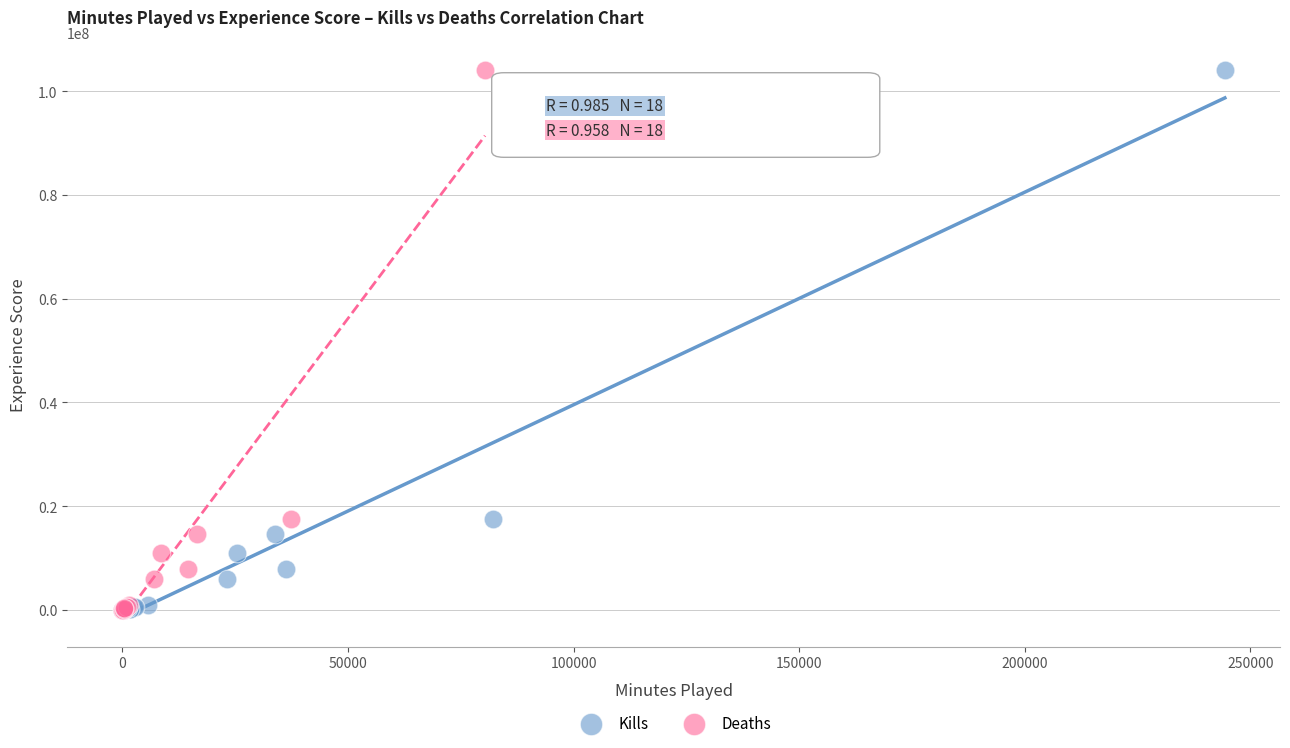

What are all the series names shown in the legend?

Kills, Deaths